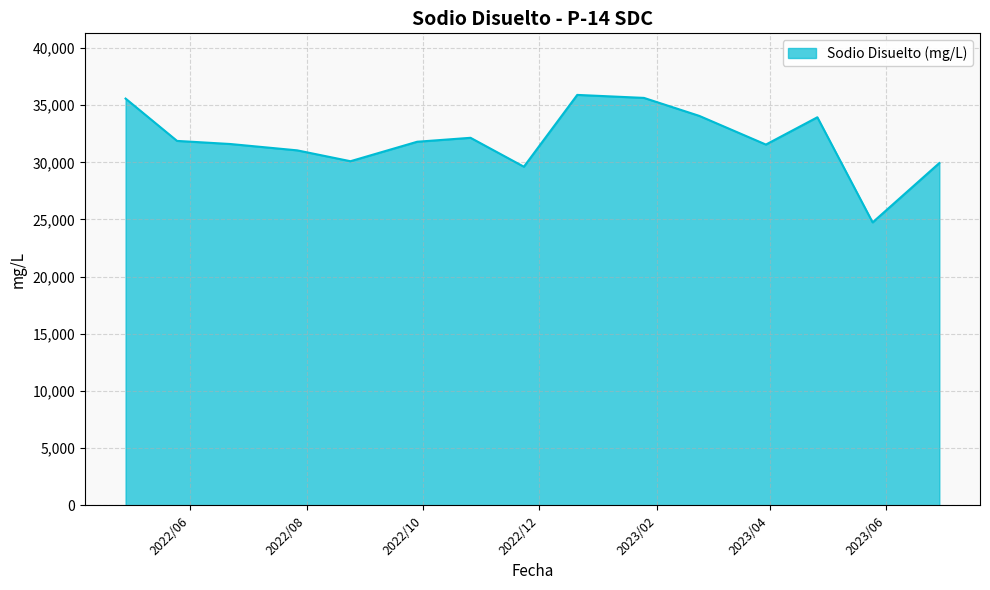

What is the difference between the maximum and minimum values?

11148.2